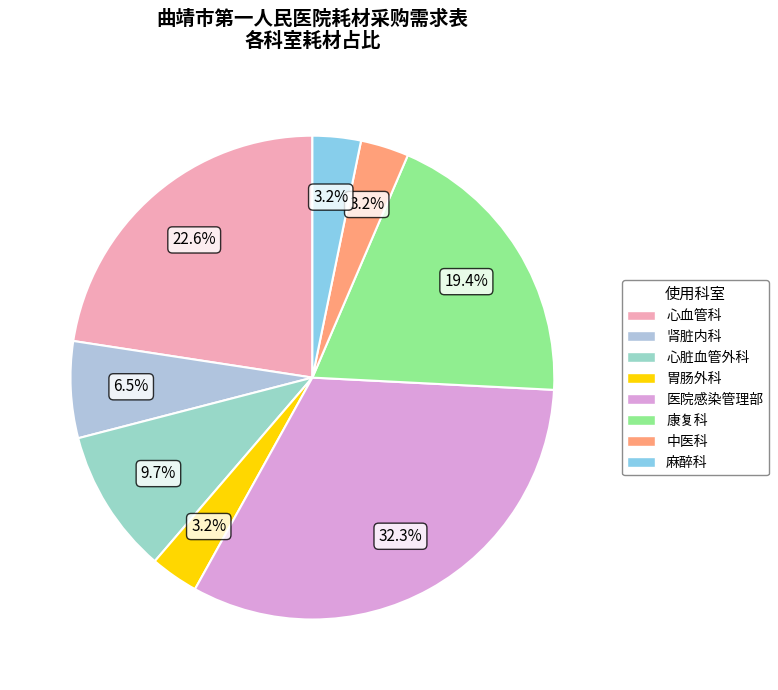

What is the largest slice in the pie chart?

医院感染管理部